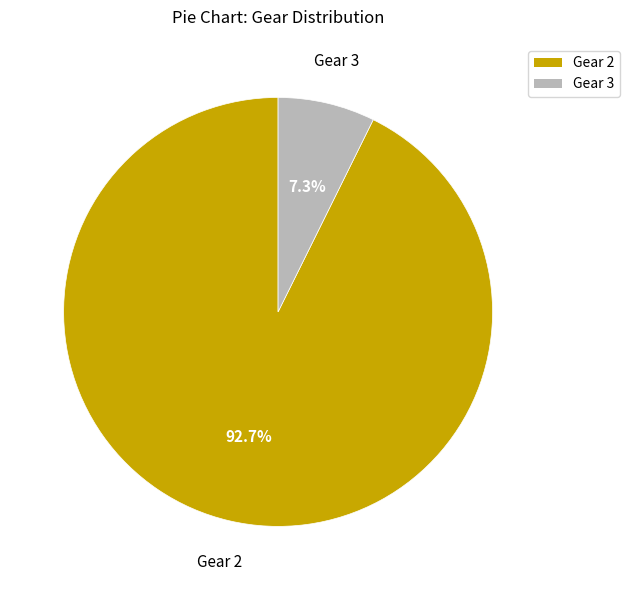

To the nearest percent, what percentage of the pie is Gear 3?

7%